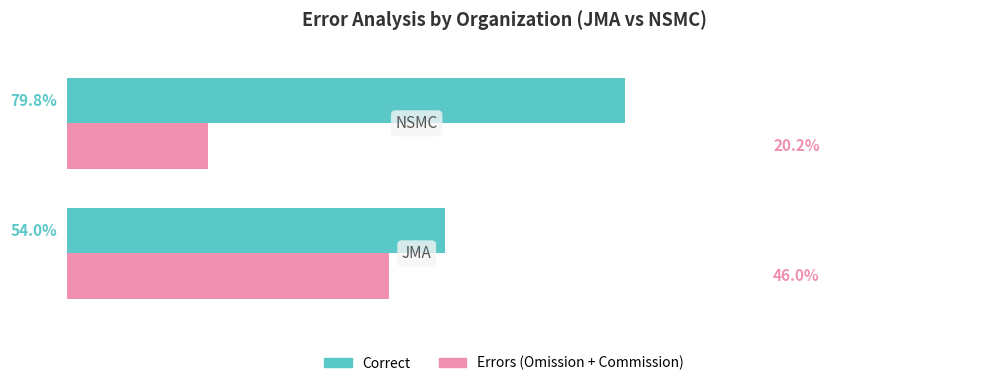

Which series has the largest total across all categories?

Correct